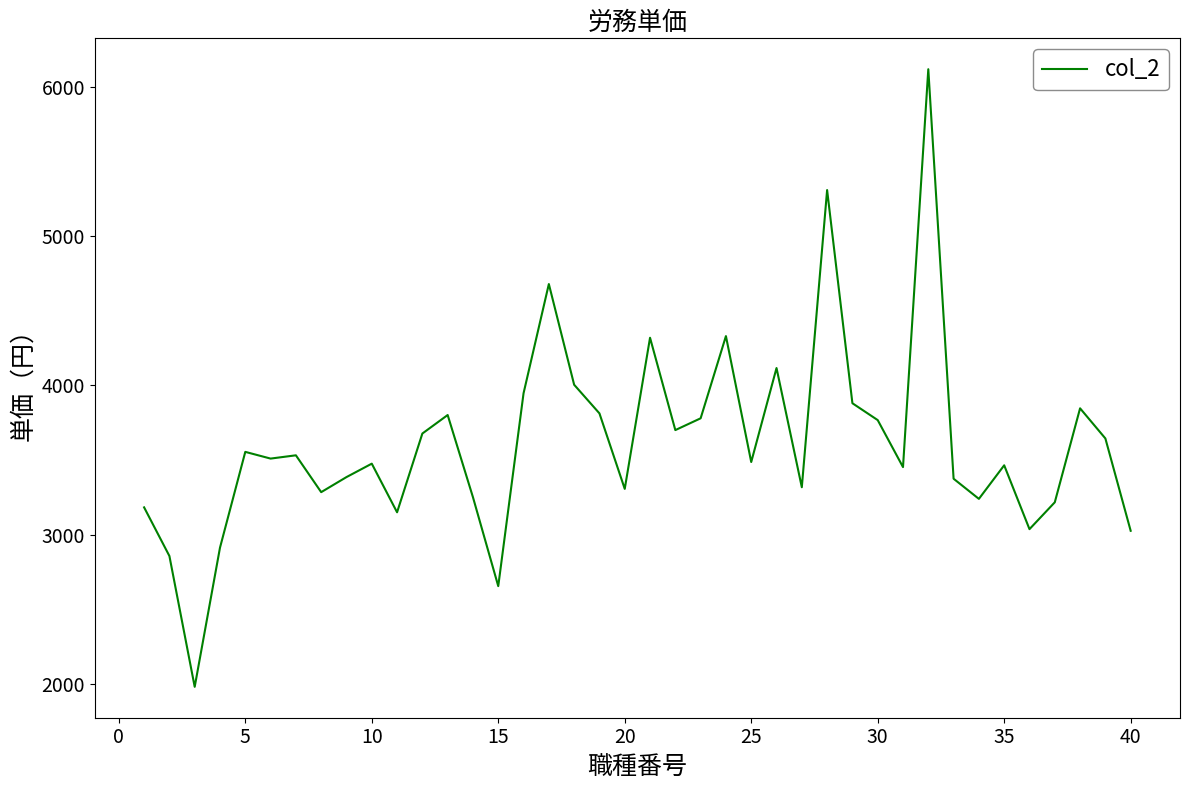

What is the minimum value shown in the chart?

1980